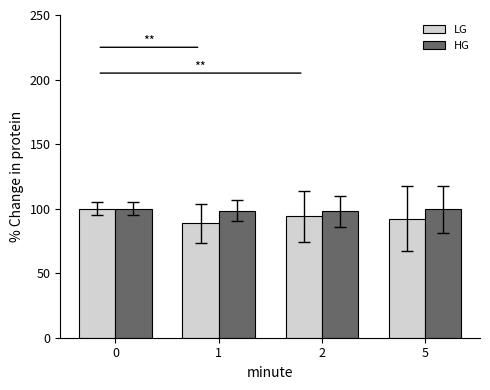

Which series has the largest range (max minus min)?

LG